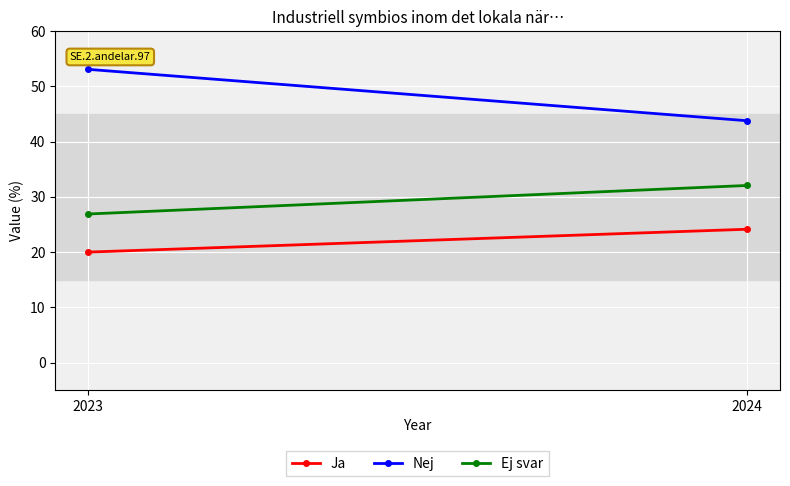

What is the value of the Nej point at the 2nd from the left?

43.8